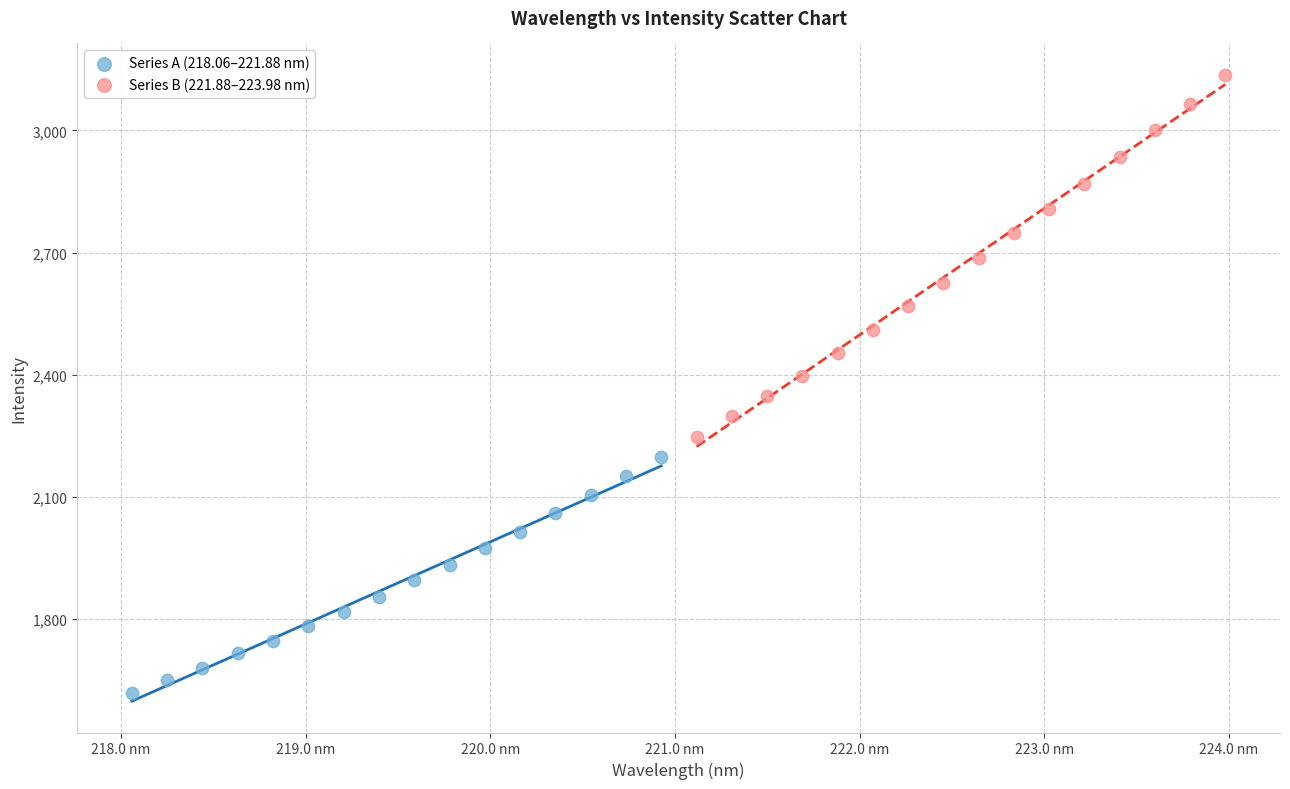

Which series has the widest spread of Y values?

Series B (221.88–223.98 nm)